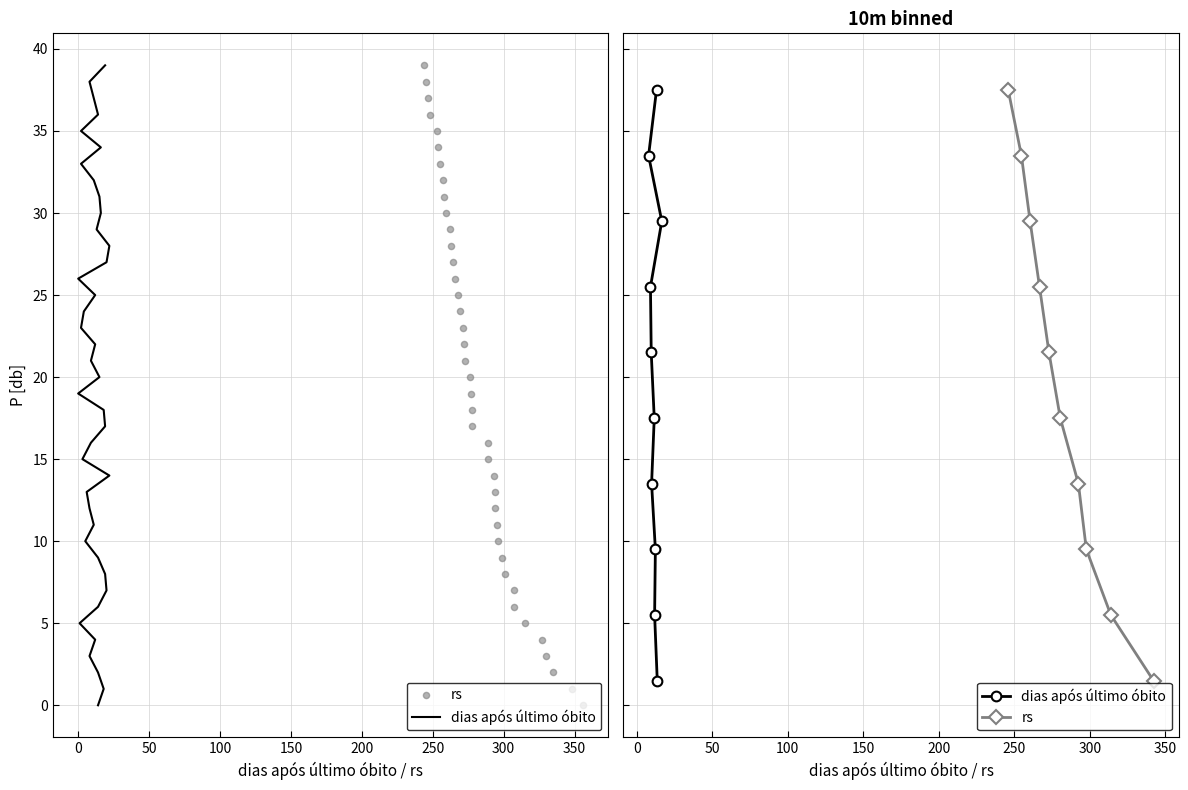

What are all the series names shown in the legend?

dias após último óbito, rs